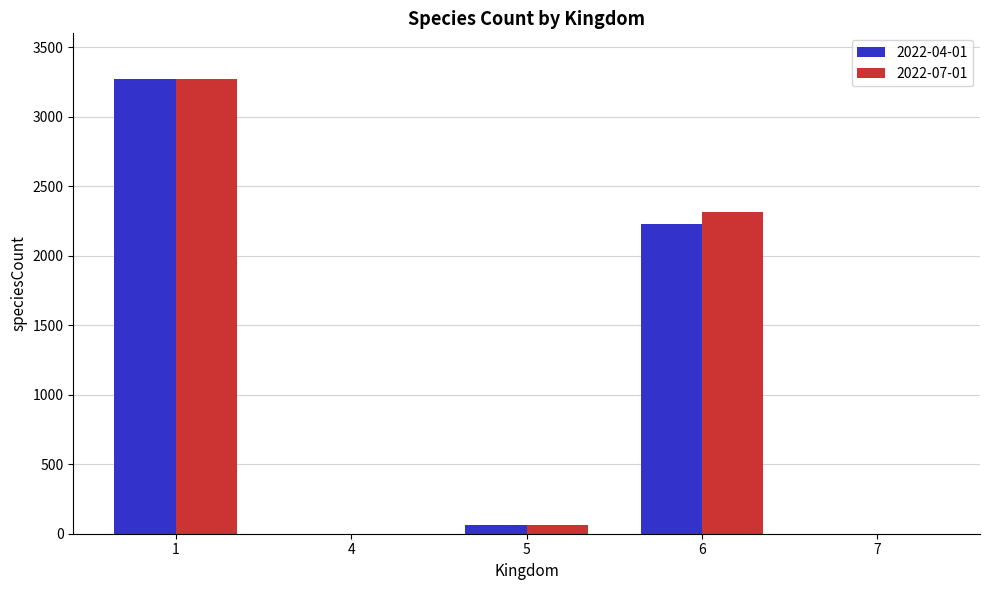

The value of 2022-04-01 at 1 is 4815. True or false?

False